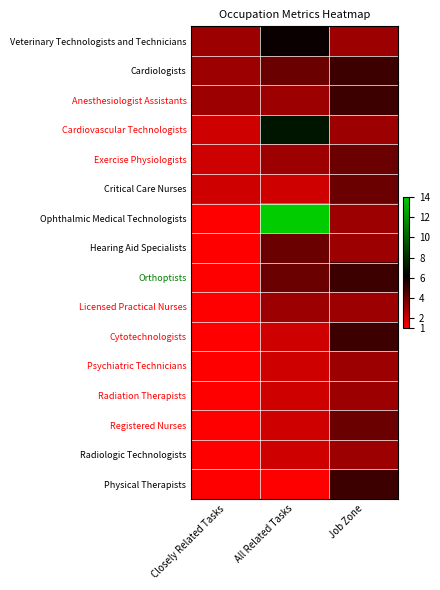

Reading left to right, extract all data points from this chart.

Veterinary Technologists and Technicians: Closely Related Tasks=3	All Related Tasks=6	Job Zone=3
Cardiologists: Closely Related Tasks=3	All Related Tasks=4	Job Zone=5
Anesthesiologist Assistants: Closely Related Tasks=3	All Related Tasks=3	Job Zone=5
Cardiovascular Technologists: Closely Related Tasks=2	All Related Tasks=7	Job Zone=3
Exercise Physiologists: Closely Related Tasks=2	All Related Tasks=3	Job Zone=4
Critical Care Nurses: Closely Related Tasks=2	All Related Tasks=2	Job Zone=4
Ophthalmic Medical Technologists: Closely Related Tasks=1	All Related Tasks=14	Job Zone=3
Hearing Aid Specialists: Closely Related Tasks=1	All Related Tasks=4	Job Zone=3
Orthoptists: Closely Related Tasks=1	All Related Tasks=4	Job Zone=5
Licensed Practical Nurses: Closely Related Tasks=1	All Related Tasks=3	Job Zone=3
Cytotechnologists: Closely Related Tasks=1	All Related Tasks=2	Job Zone=5
Psychiatric Technicians: Closely Related Tasks=1	All Related Tasks=2	Job Zone=3
Radiation Therapists: Closely Related Tasks=1	All Related Tasks=2	Job Zone=3
Registered Nurses: Closely Related Tasks=1	All Related Tasks=2	Job Zone=4
Radiologic Technologists: Closely Related Tasks=1	All Related Tasks=2	Job Zone=3
Physical Therapists: Closely Related Tasks=1	All Related Tasks=1	Job Zone=5